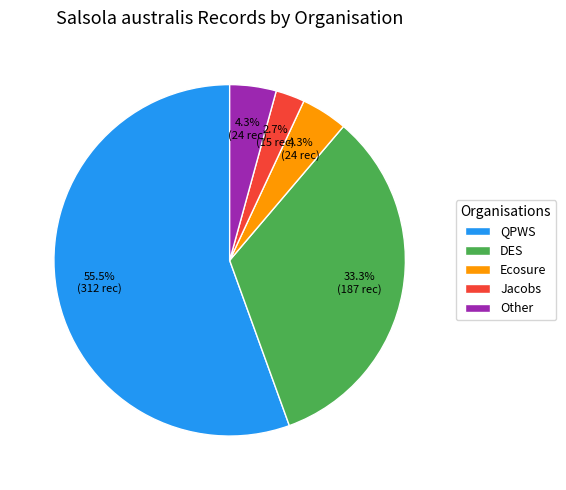

To the nearest percent, what is the difference between the largest and smallest slice percentages?

53%